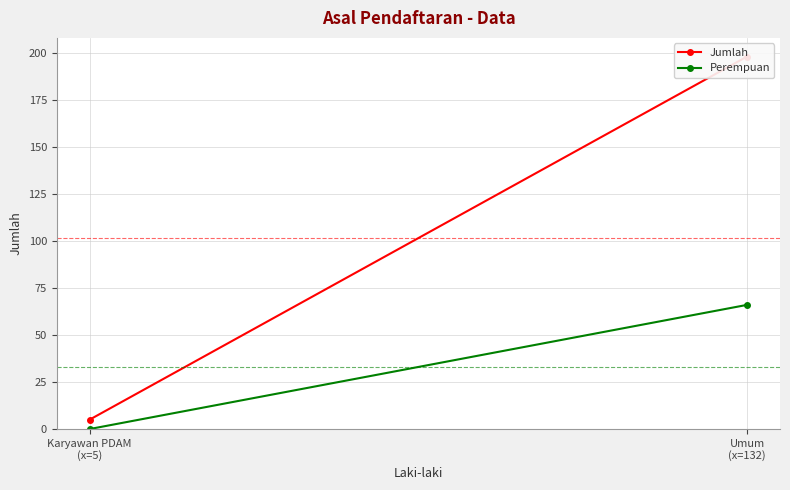

What is the approximate value of Jumlah at Umum
(x=132)?

198